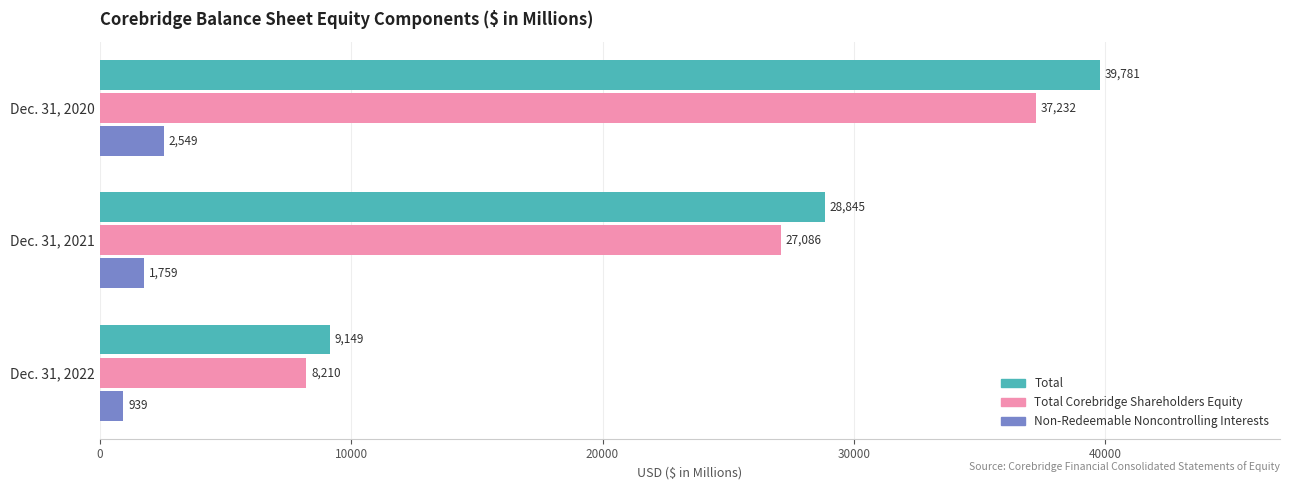

Is it true that Total equals 43410 at Dec. 31, 2021?

False